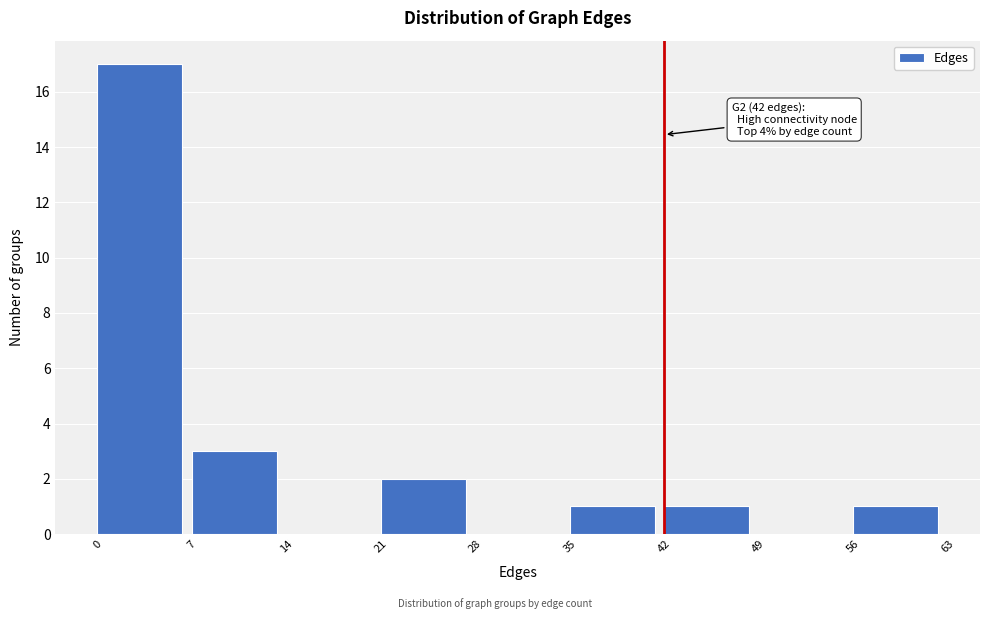

Which range on the x-axis has the tallest bar?

0 to 7